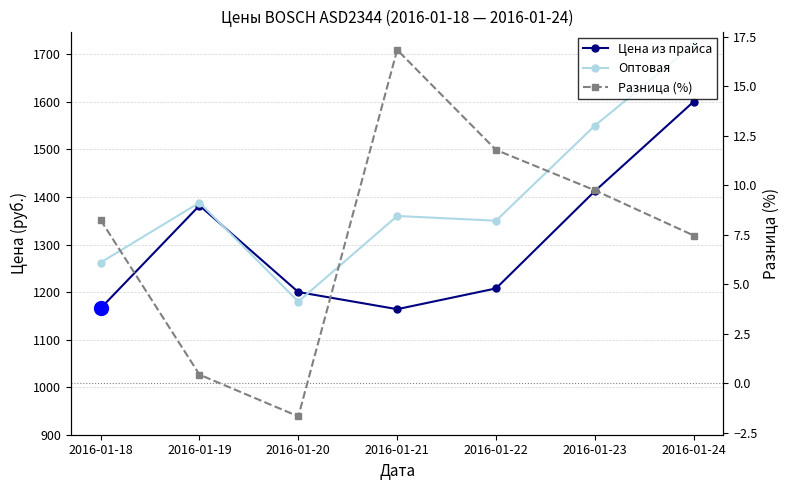

What is the approximate value of Разница (%) at 2016-01-21?

16.8